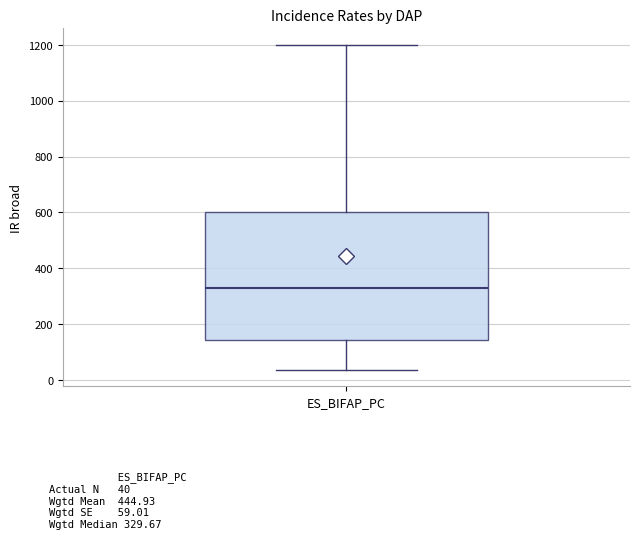

Where does the median line of the box for ES_BIFAP_PC sit on the y-axis? The values are not printed on the chart, so give them approximately, as read against the axis.

320